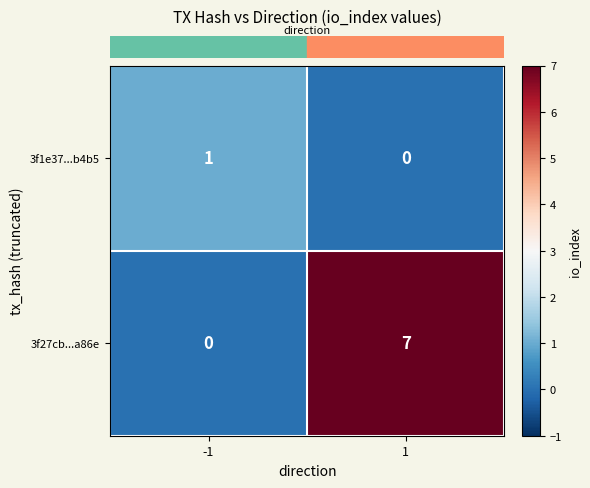

What is the difference between the 3f27cb...a86e values at 1 and -1?

7